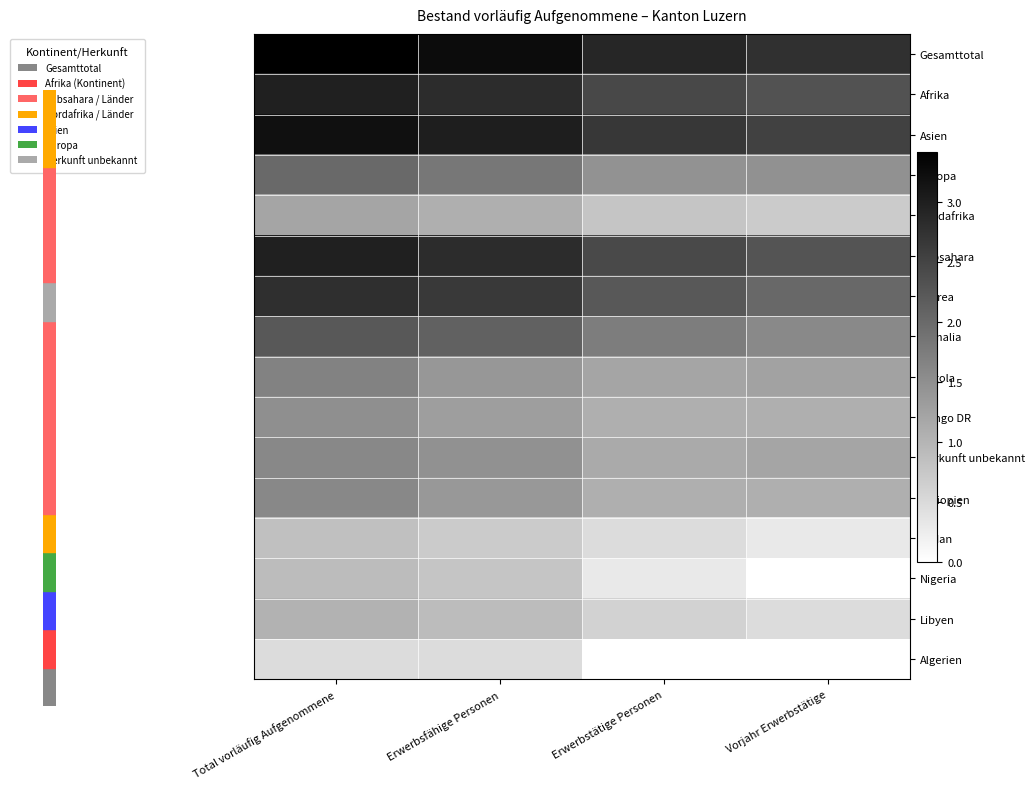

Reading left to right, list all the values displayed in this chart.

Gesamttotal: Total vorläufig Aufgenommene=3.4	Erwerbsfähige Personen=3.3	Erwerbstätige Personen=2.9	Vorjahr Erwerbstätige=2.8
Afrika: Total vorläufig Aufgenommene=3.0	Erwerbsfähige Personen=2.8	Erwerbstätige Personen=2.4	Vorjahr Erwerbstätige=2.3
Asien: Total vorläufig Aufgenommene=3.2	Erwerbsfähige Personen=3.0	Erwerbstätige Personen=2.7	Vorjahr Erwerbstätige=2.5
Europa: Total vorläufig Aufgenommene=2.0	Erwerbsfähige Personen=1.8	Erwerbstätige Personen=1.5	Vorjahr Erwerbstätige=1.5
Nordafrika: Total vorläufig Aufgenommene=1.2	Erwerbsfähige Personen=1.1	Erwerbstätige Personen=0.8	Vorjahr Erwerbstätige=0.7
Subsahara: Total vorläufig Aufgenommene=3.0	Erwerbsfähige Personen=2.8	Erwerbstätige Personen=2.4	Vorjahr Erwerbstätige=2.3
Eritrea: Total vorläufig Aufgenommene=2.8	Erwerbsfähige Personen=2.6	Erwerbstätige Personen=2.2	Vorjahr Erwerbstätige=2.0
Somalia: Total vorläufig Aufgenommene=2.2	Erwerbsfähige Personen=2.1	Erwerbstätige Personen=1.7	Vorjahr Erwerbstätige=1.6
Angola: Total vorläufig Aufgenommene=1.7	Erwerbsfähige Personen=1.4	Erwerbstätige Personen=1.2	Vorjahr Erwerbstätige=1.3
Kongo DR: Total vorläufig Aufgenommene=1.5	Erwerbsfähige Personen=1.3	Erwerbstätige Personen=1.1	Vorjahr Erwerbstätige=1.1
Herkunft unbekannt: Total vorläufig Aufgenommene=1.6	Erwerbsfähige Personen=1.5	Erwerbstätige Personen=1.1	Vorjahr Erwerbstätige=1.2
Äthiopien: Total vorläufig Aufgenommene=1.6	Erwerbsfähige Personen=1.4	Erwerbstätige Personen=1.1	Vorjahr Erwerbstätige=1.1
Sudan: Total vorläufig Aufgenommene=0.8	Erwerbsfähige Personen=0.7	Erwerbstätige Personen=0.5	Vorjahr Erwerbstätige=0.3
Nigeria: Total vorläufig Aufgenommene=0.9	Erwerbsfähige Personen=0.8	Erwerbstätige Personen=0.3	Vorjahr Erwerbstätige=0.0
Libyen: Total vorläufig Aufgenommene=1.0	Erwerbsfähige Personen=0.9	Erwerbstätige Personen=0.6	Vorjahr Erwerbstätige=0.5
Algerien: Total vorläufig Aufgenommene=0.5	Erwerbsfähige Personen=0.5	Erwerbstätige Personen=0.0	Vorjahr Erwerbstätige=0.0